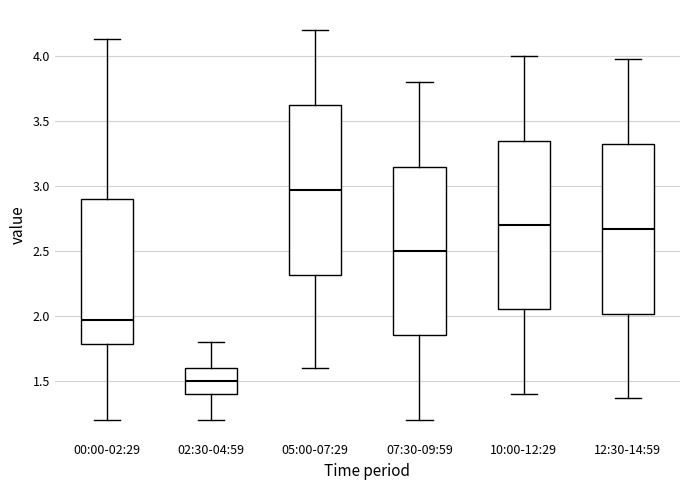

Where does the median line of the box for 07:30-09:59 sit on the y-axis? The values are not printed on the chart, so give them approximately, as read against the axis.

2.50